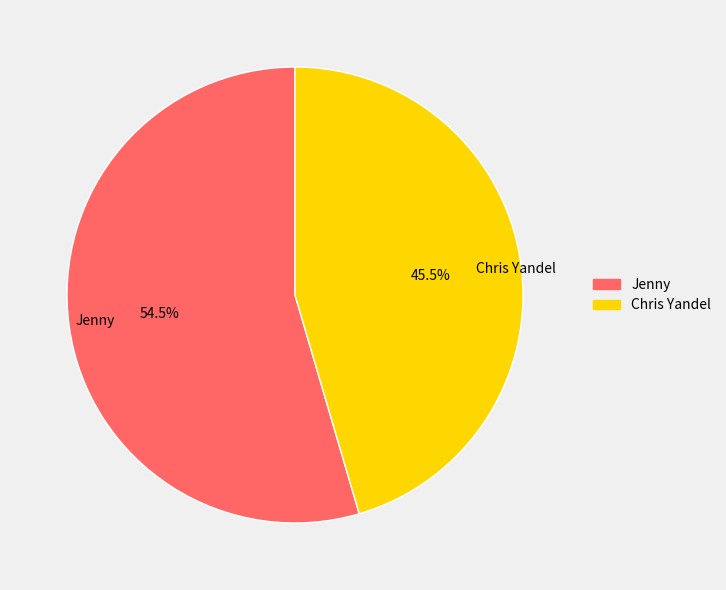

Do Chris Yandel and Jenny together represent more than half of the pie?

Yes